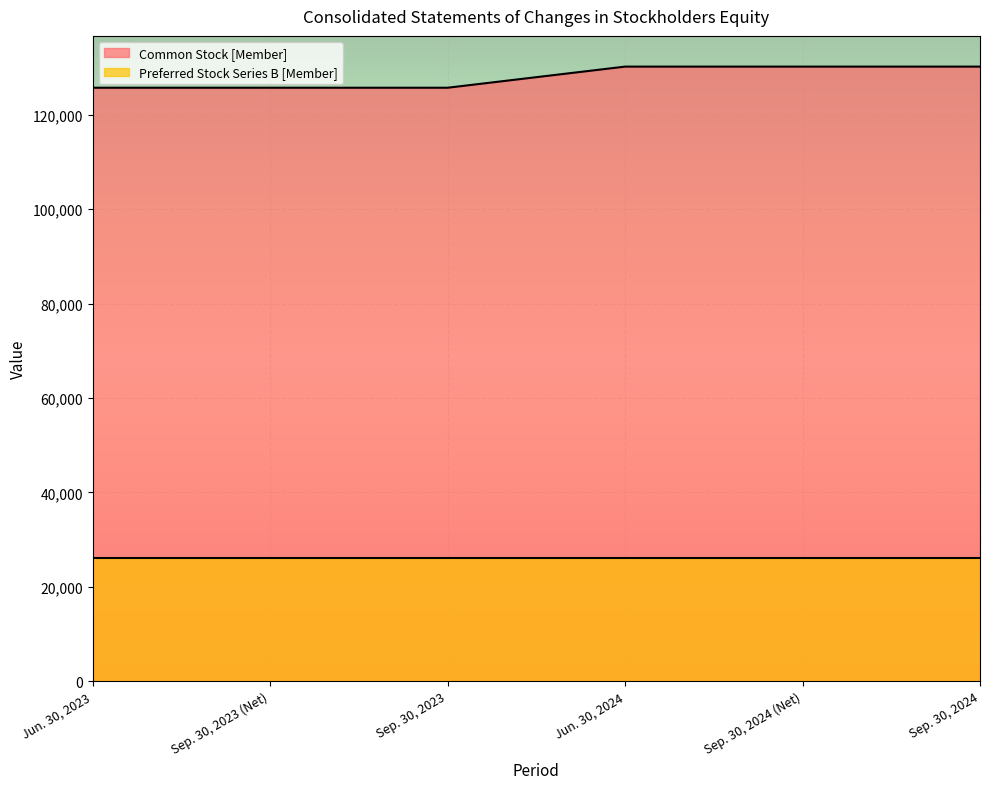

Rank the categories by value from lowest to highest.

Jun. 30, 2023, Sep. 30, 2023 (Net), Sep. 30, 2023, Jun. 30, 2024, Sep. 30, 2024 (Net), Sep. 30, 2024